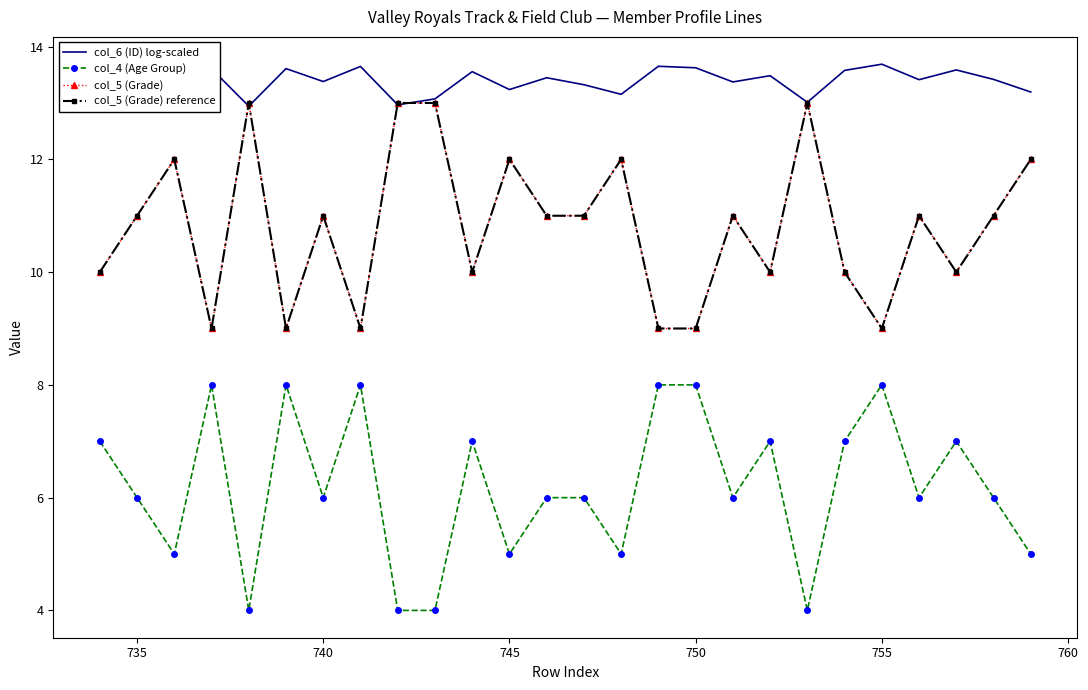

What is the maximum value for col_5 (Grade)?

13.0